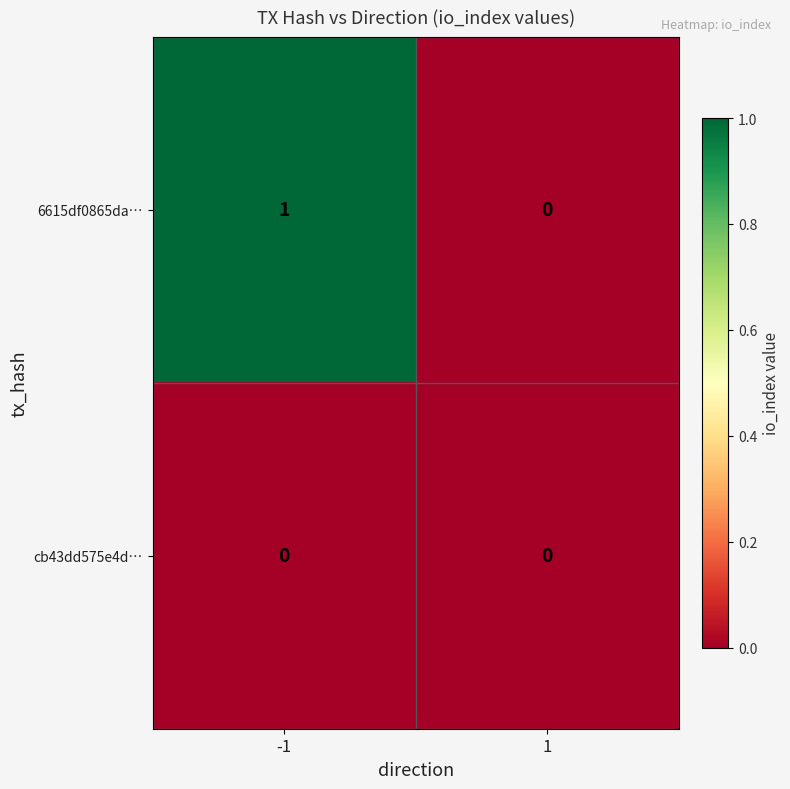

Reading left to right, transcribe all the data shown in this chart.

6615df0865da…: -1=1	1=0
cb43dd575e4d…: -1=0	1=0